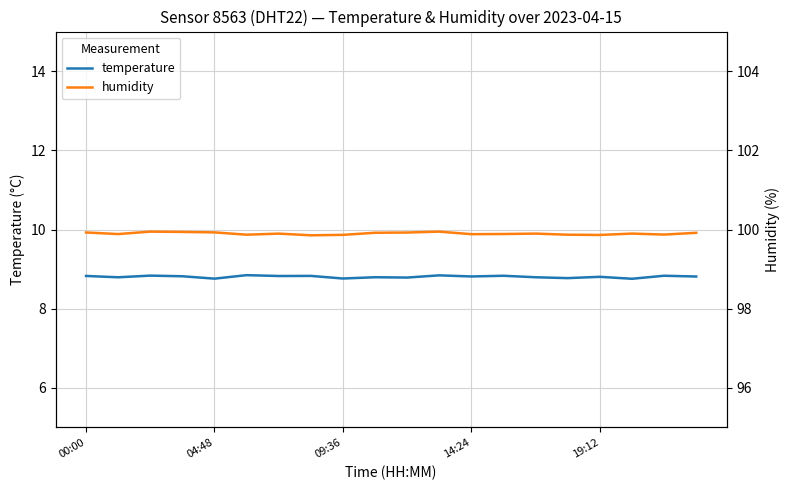

What is the value of the humidity point at the 8th from the left?

99.9